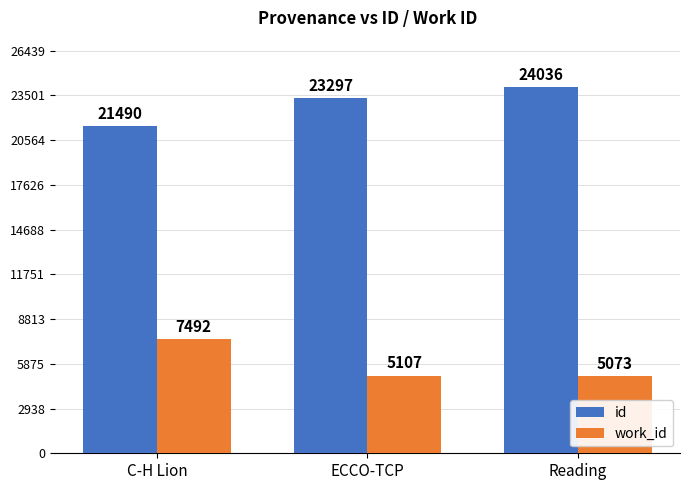

What is the value of the id bar at the 2nd from the left?

23297.0